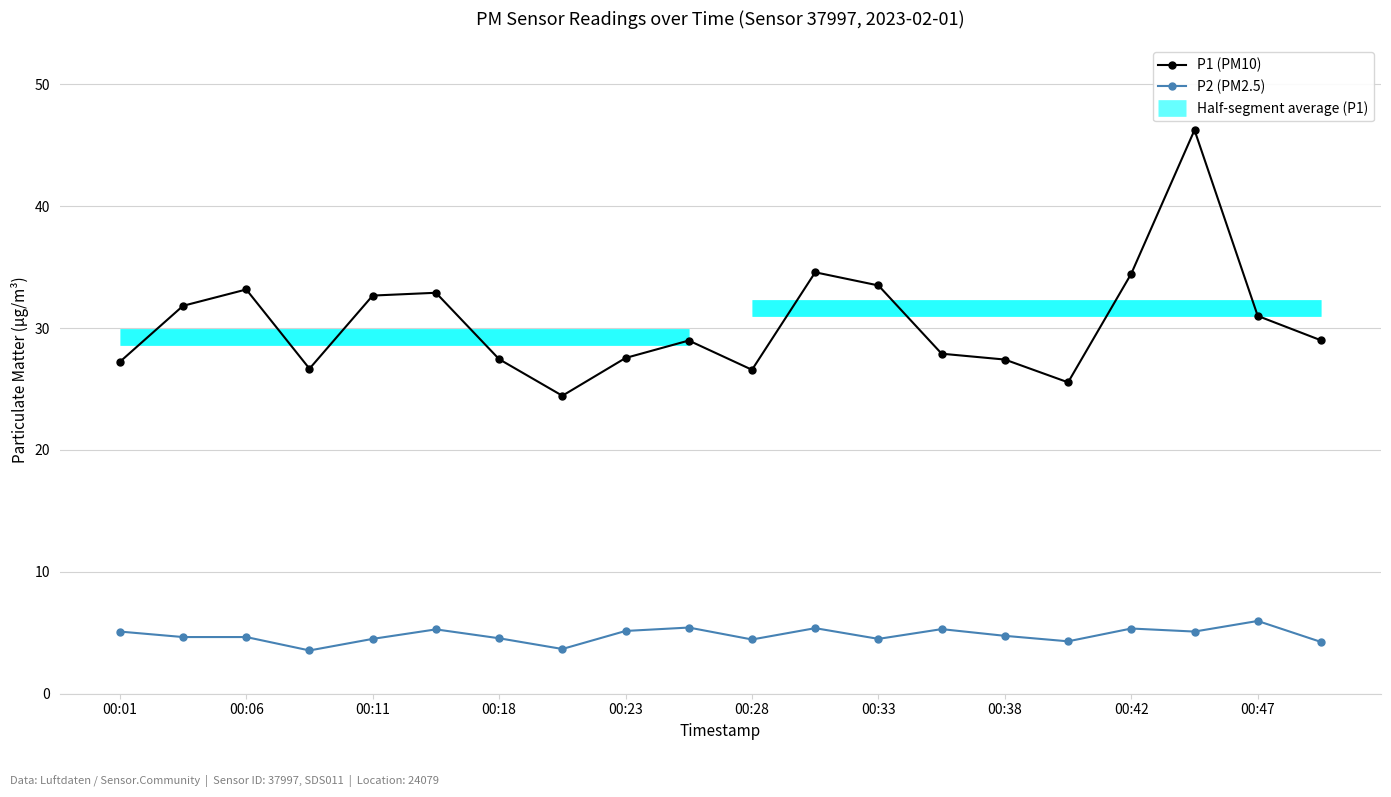

Does the chart display data point markers on the line(s)?

Yes